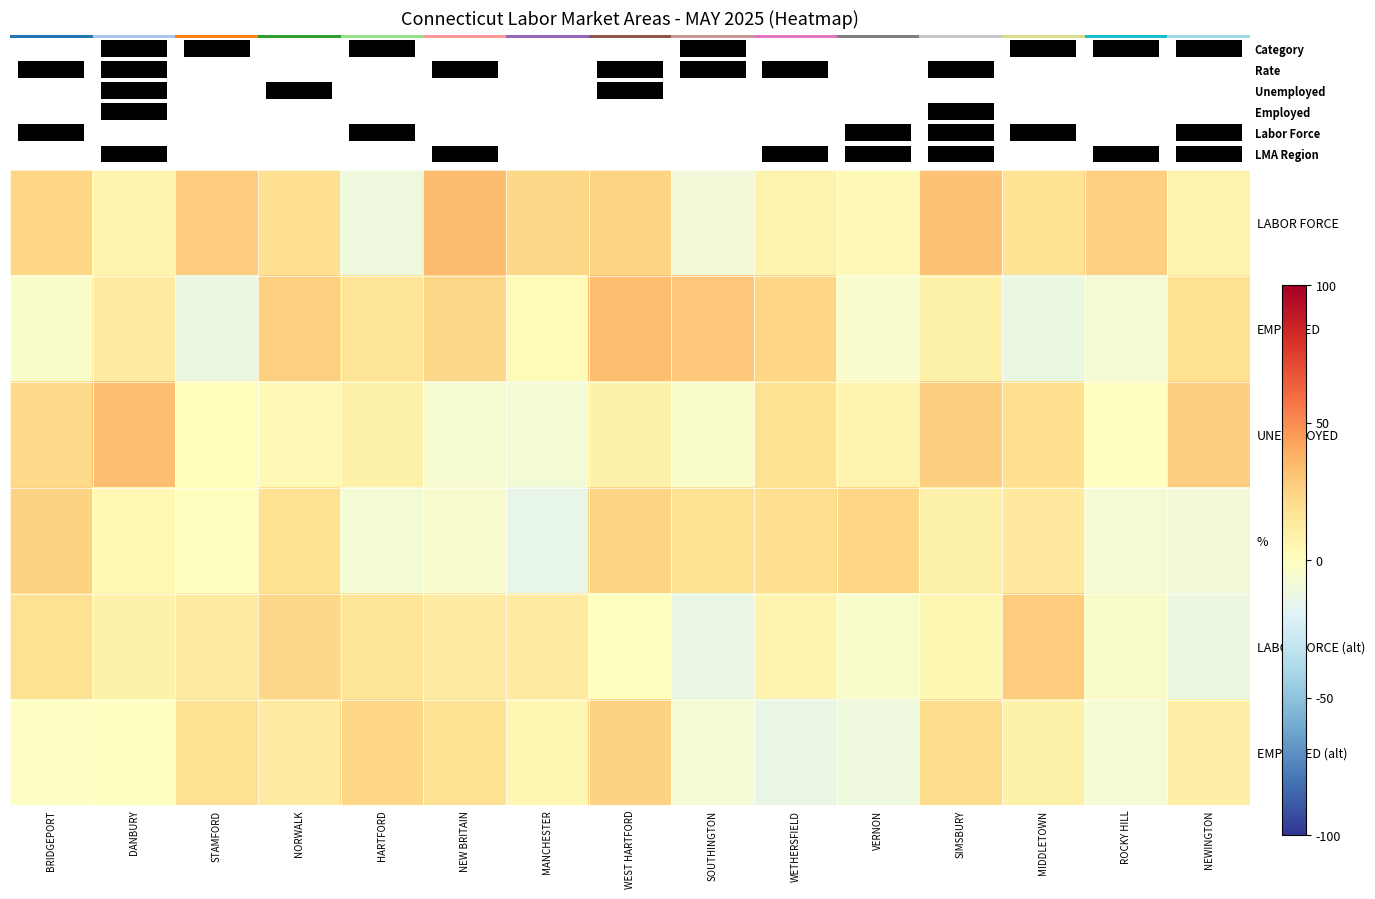

List the series in order of their peak value, lowest first.

%, EMPLOYED (alt), LABOR FORCE (alt), UNEMPLOYED, EMPLOYED, LABOR FORCE